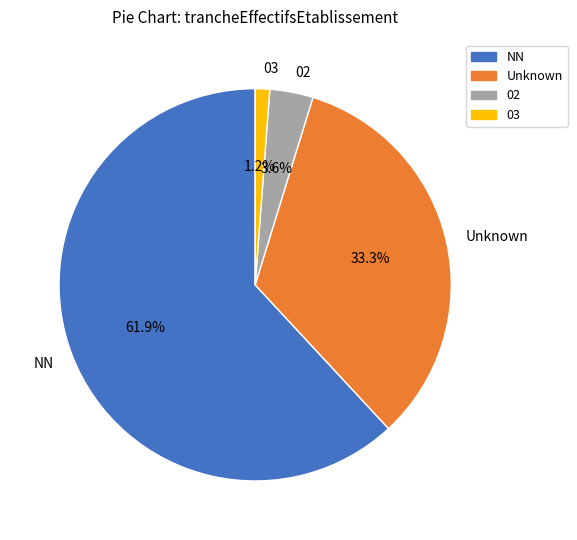

To the nearest percent, what portion does NN represent?

62%